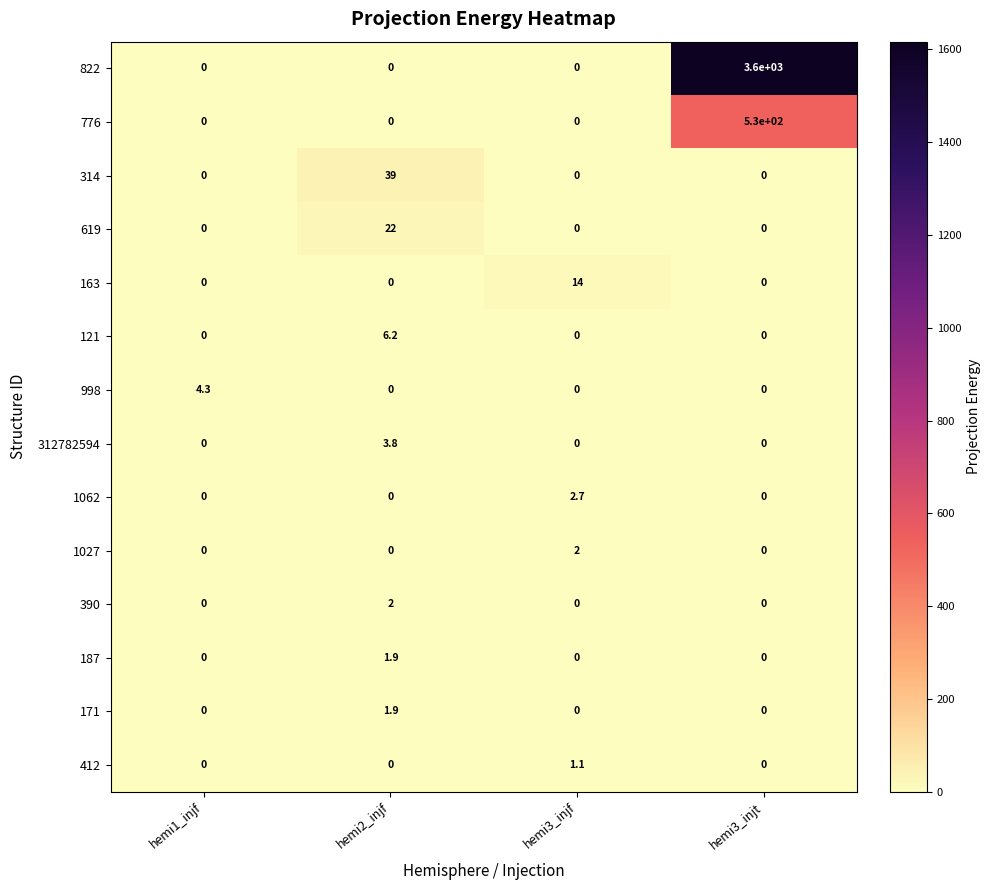

At which category is the sum across all series the highest?

hemi3_injt